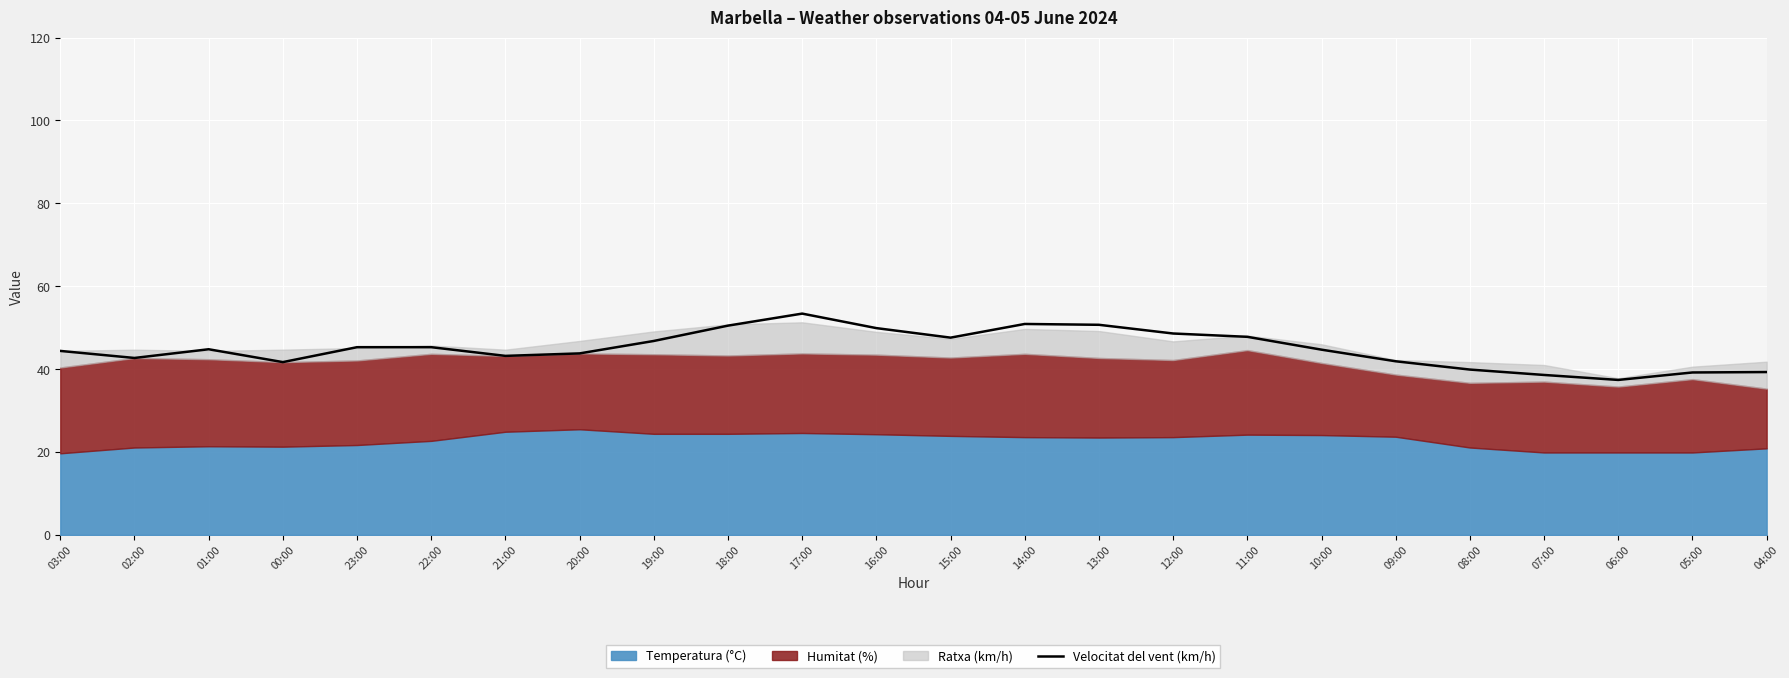

True or false: there are more than 1 points higher than both neighbors.

True